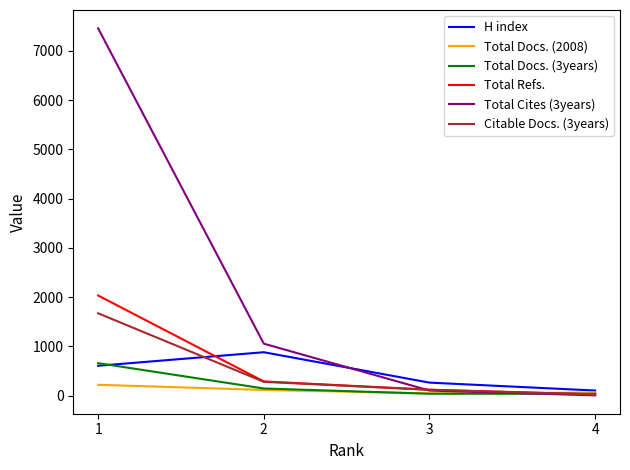

Which series has the largest total across all categories?

Total Cites (3years)